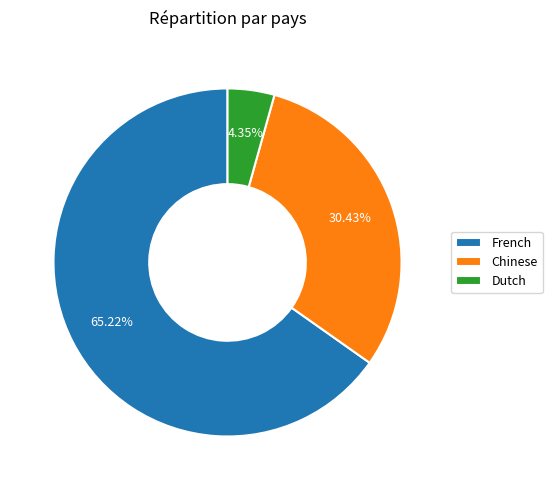

To the nearest percent, what is the combined percentage of French and Chinese?

96%